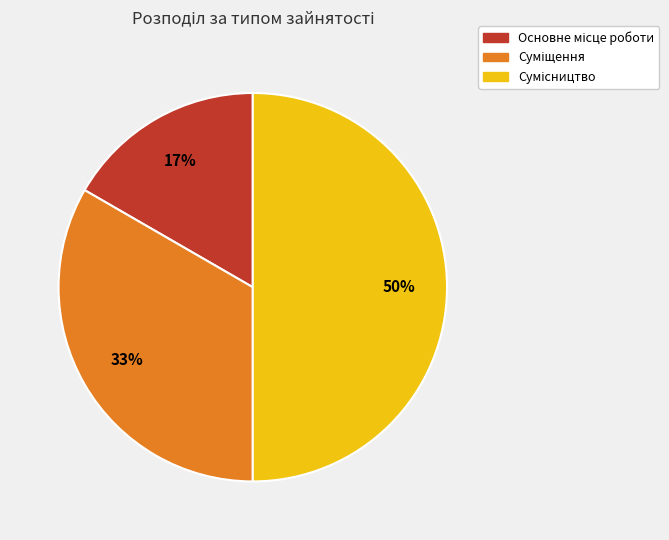

How many segments does this pie chart have?

3